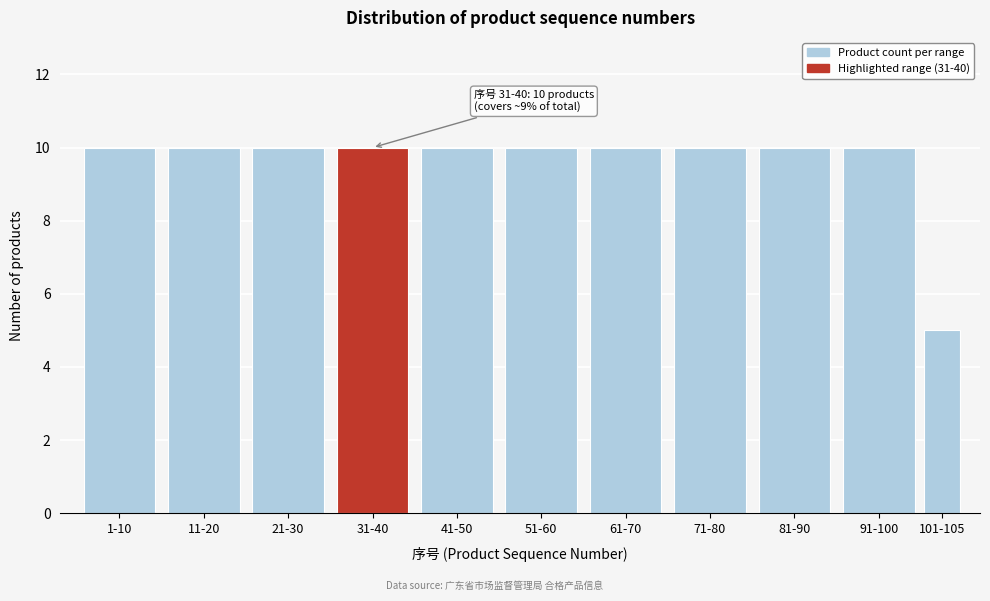

Reading left to right, what are all the values shown in this chart?

10	10	10	10	10	10	10	10	10	10	5